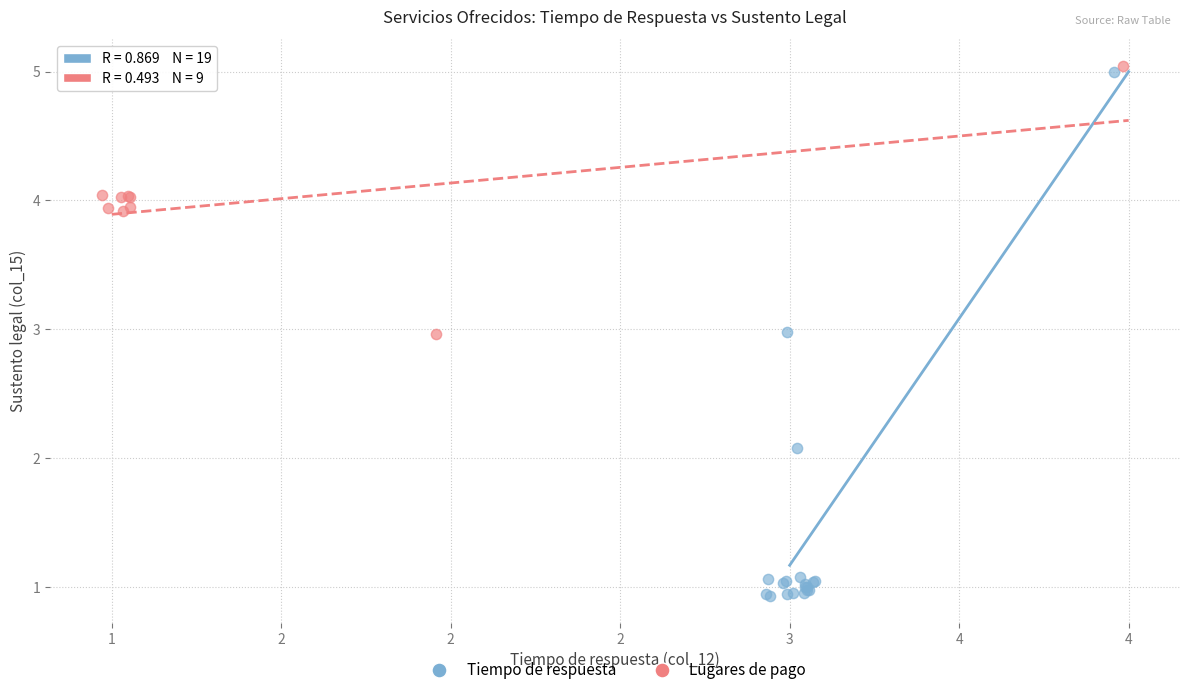

Which series reaches the minimum Y coordinate?

Tiempo de respuesta